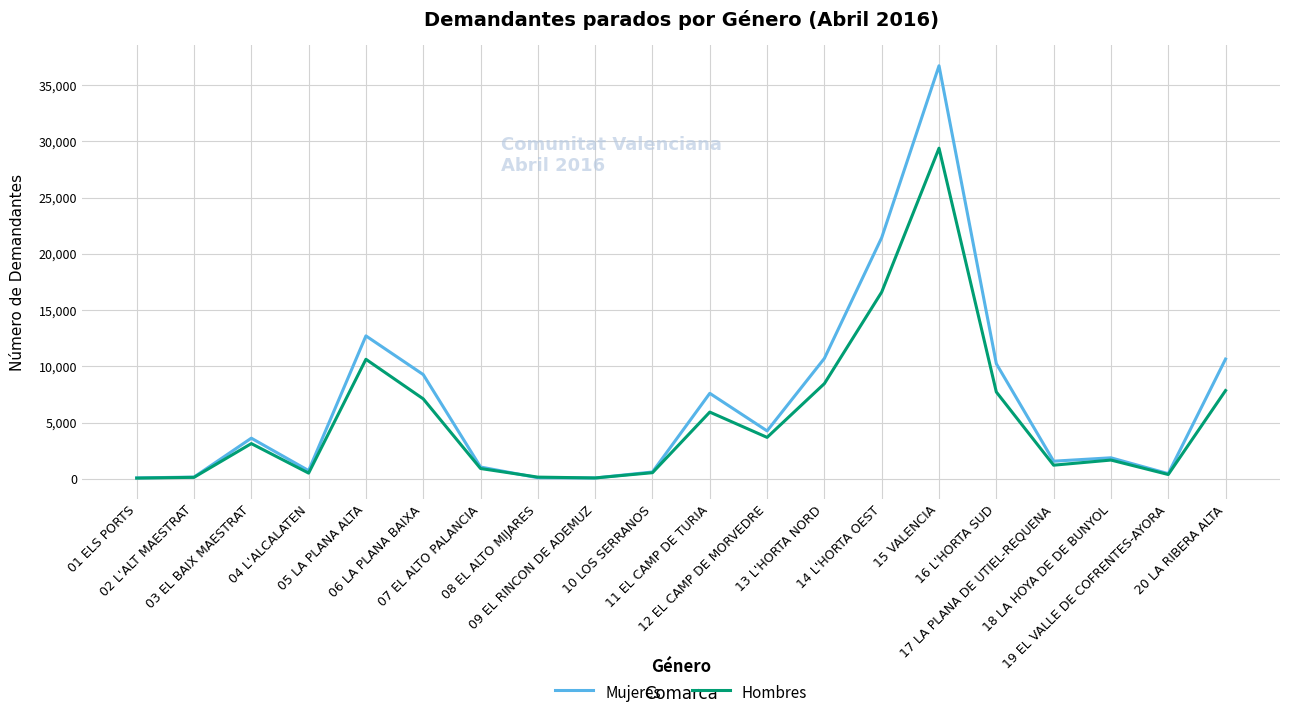

Which series has the largest total across all categories?

Mujeres